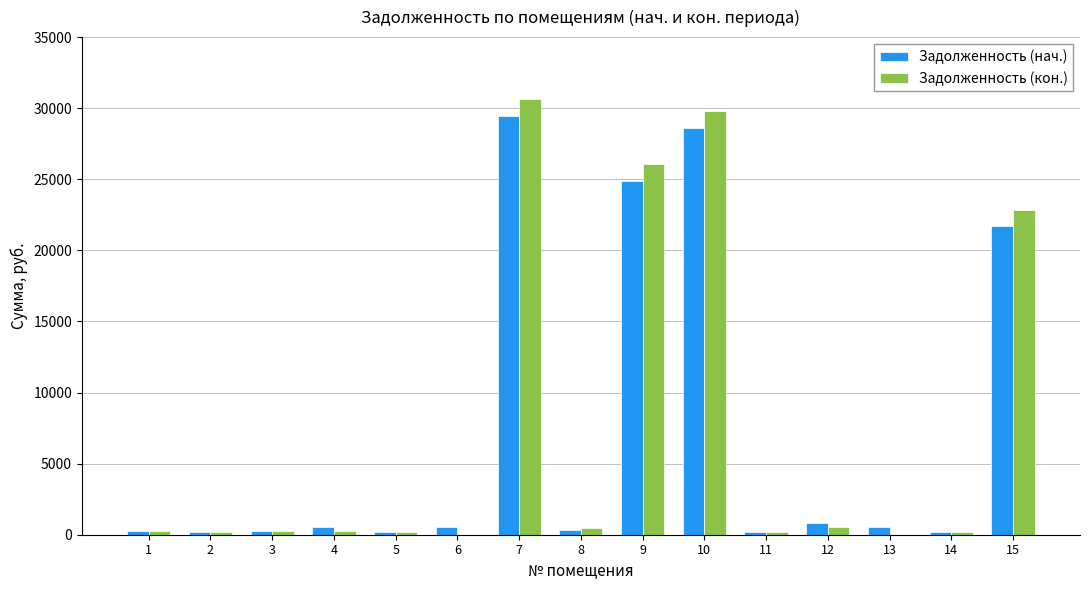

Which series changed the most between 9 and 11?

Задолженность (кон.)